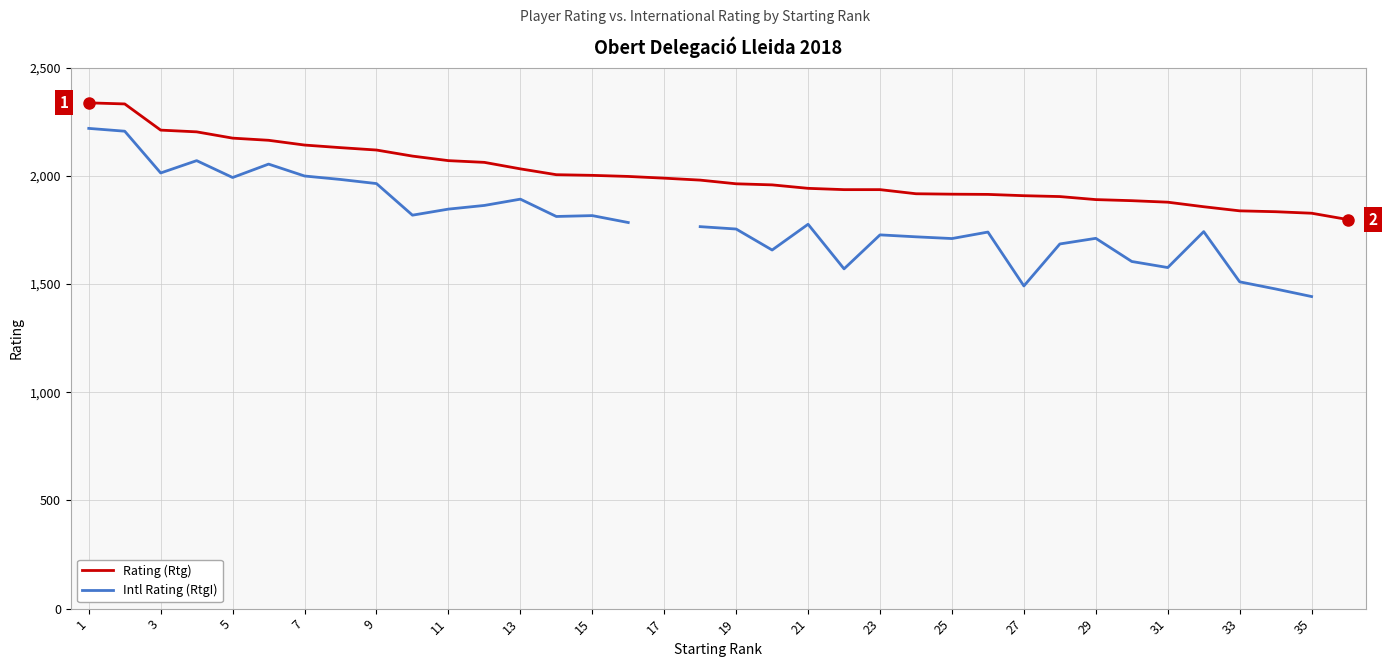

True or false: the data shows 3058 at 18.

False